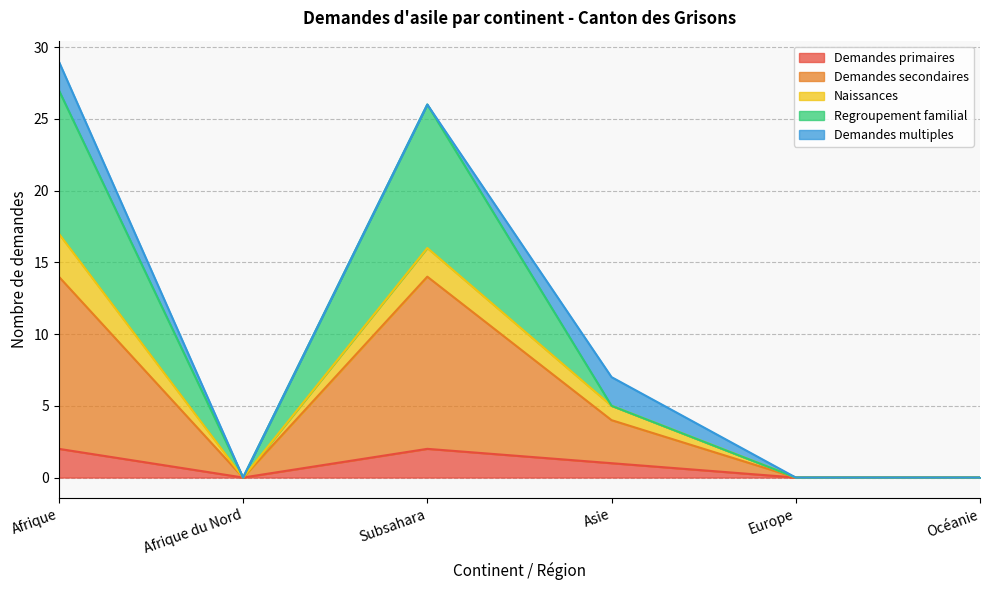

Where is the first local minimum for Regroupement familial?

Afrique du Nord